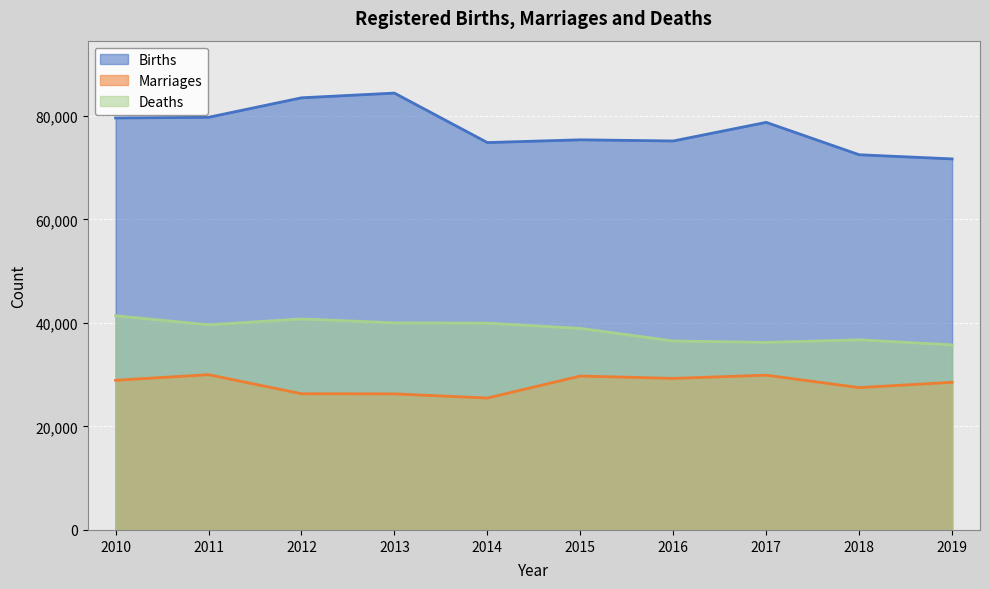

Between 2012 and 2018, which series saw the biggest shift?

Births